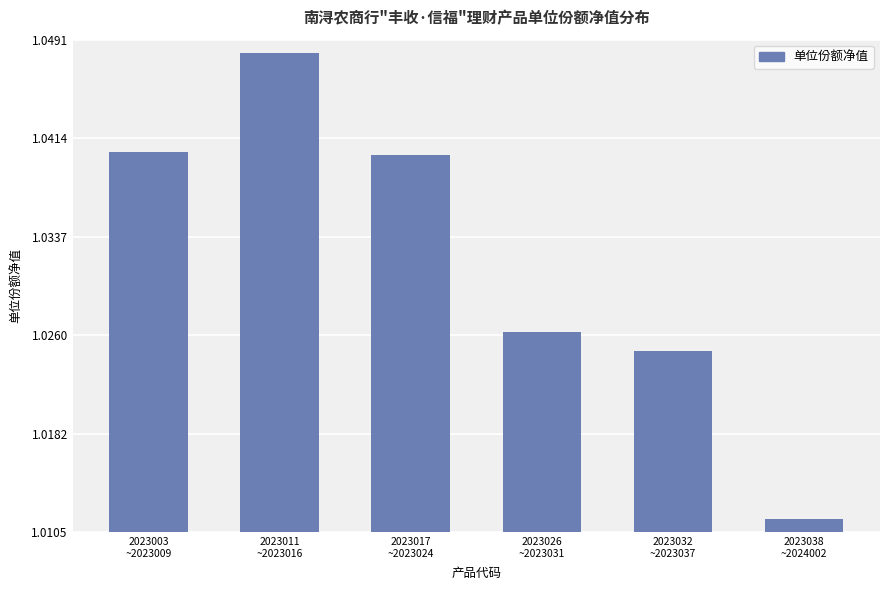

At which category does the chart reach its minimum across all series?

2023038
~2024002